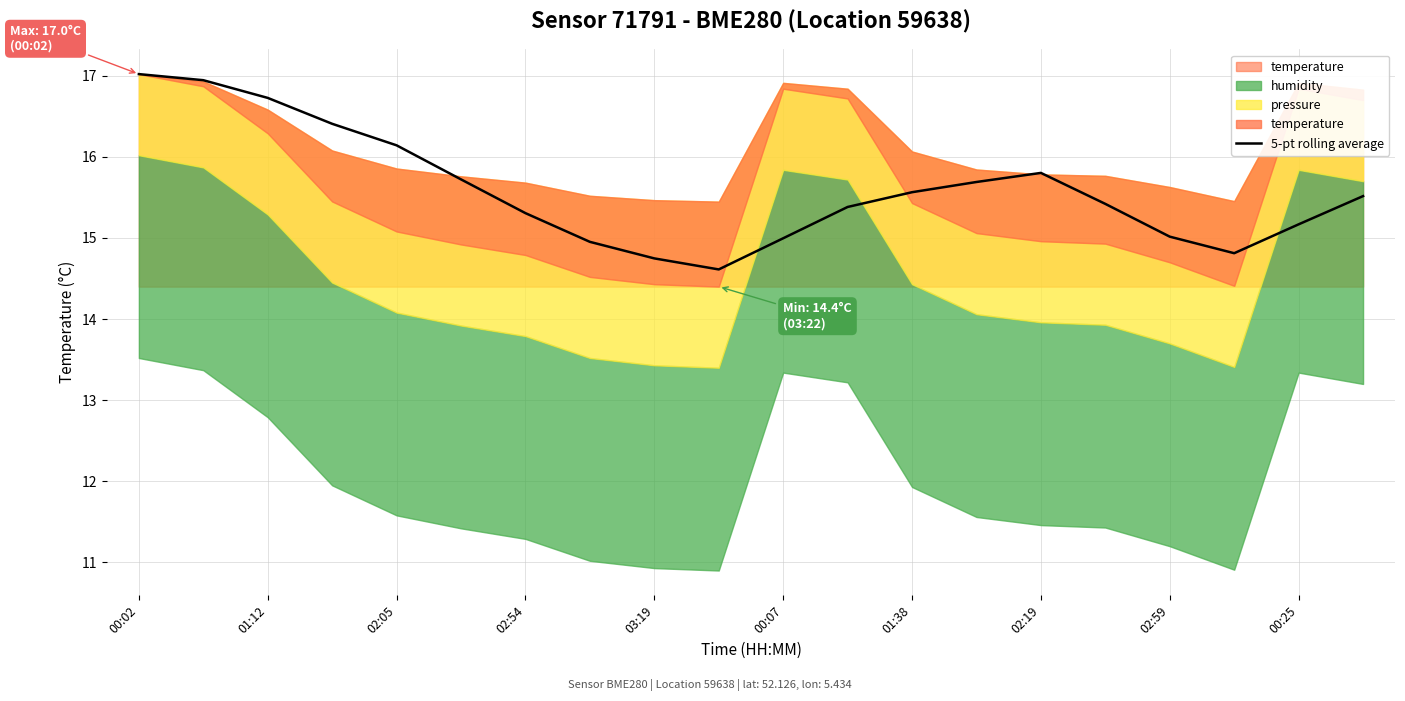

True or false: the data has more than 0 interior local peaks.

True